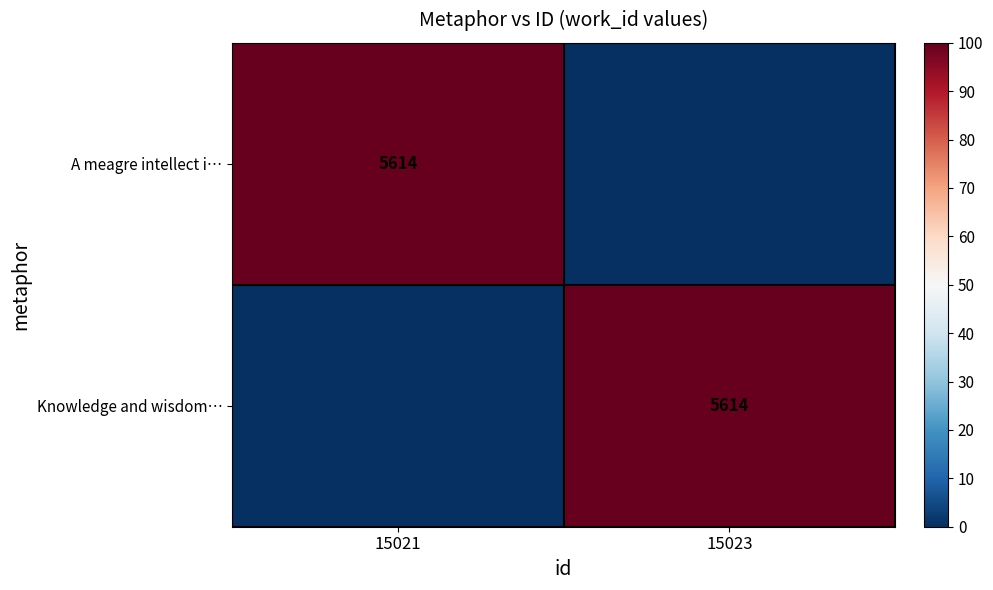

How many data points does each series have?

2